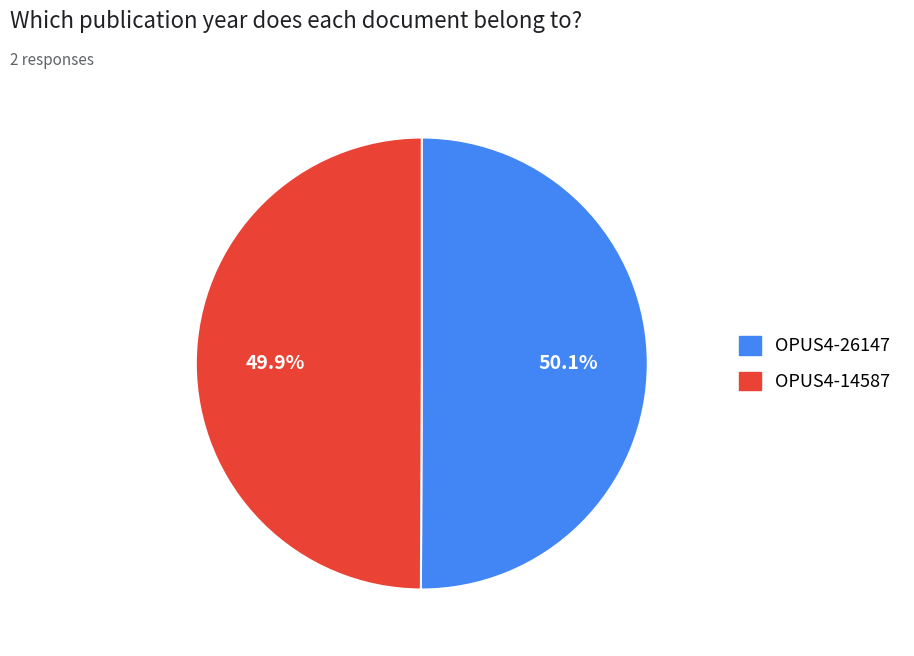

To the nearest percent, what percentage of the pie is OPUS4-14587?

50%